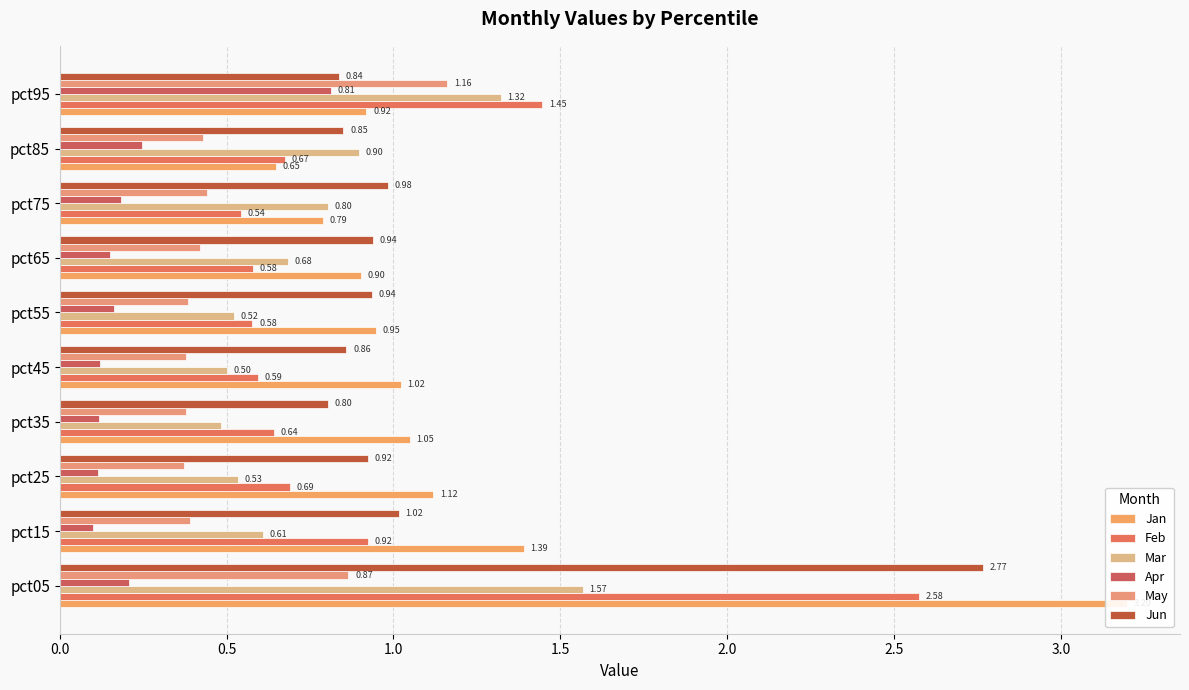

What is the value of the Feb bar at the 10th from the left?

1.4